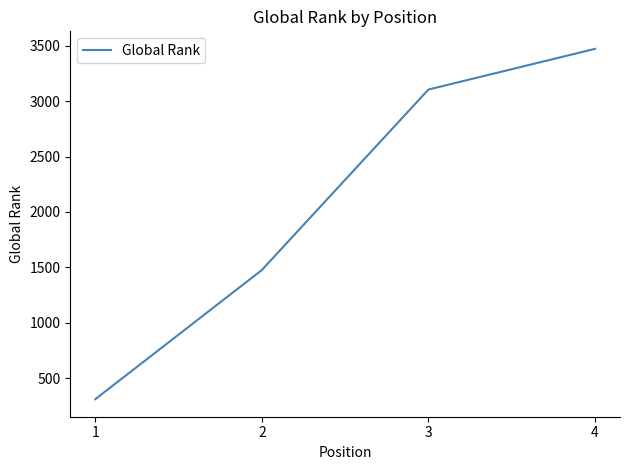

What is the change in value from 1 to 2?

+1165